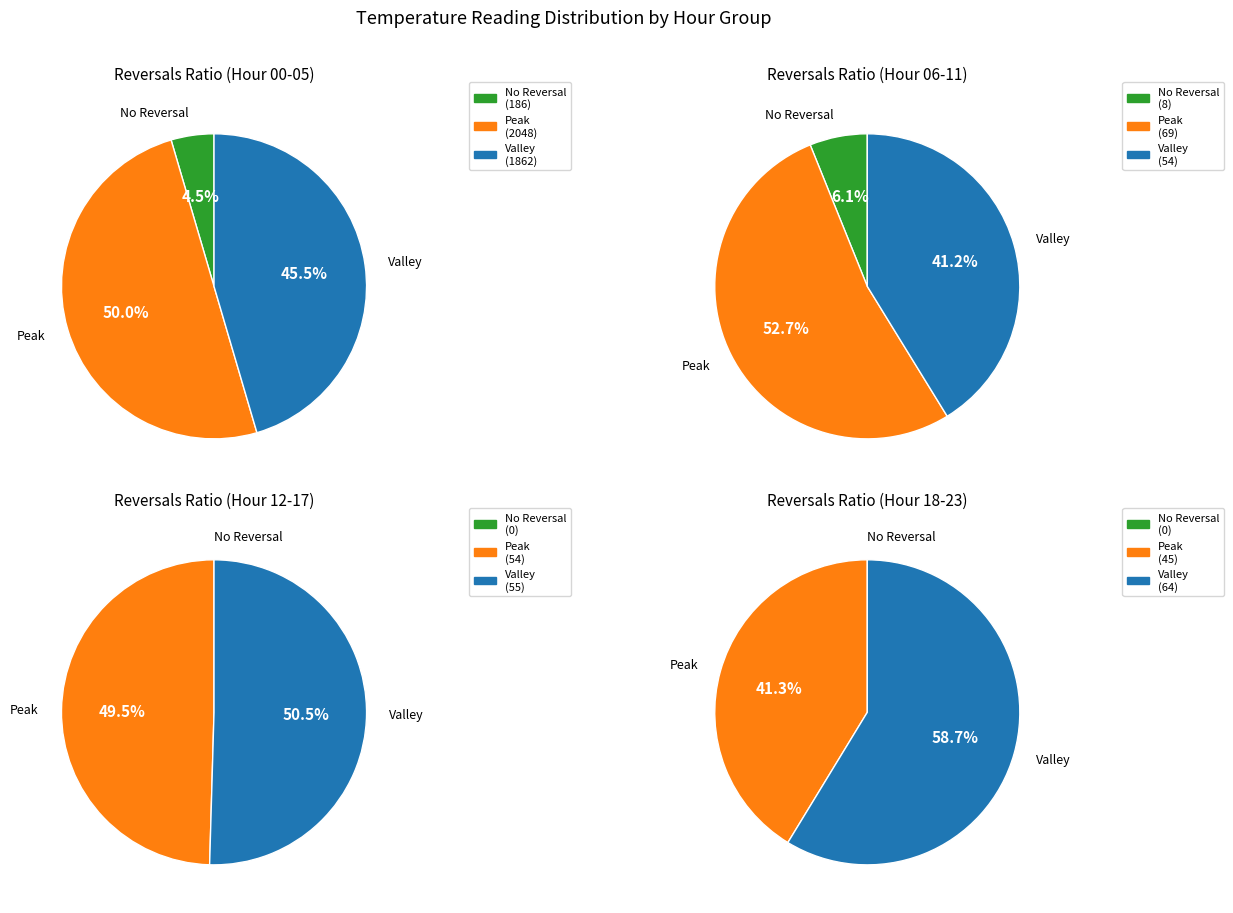

Do 23 and 11 together represent more than half of the pie?

No